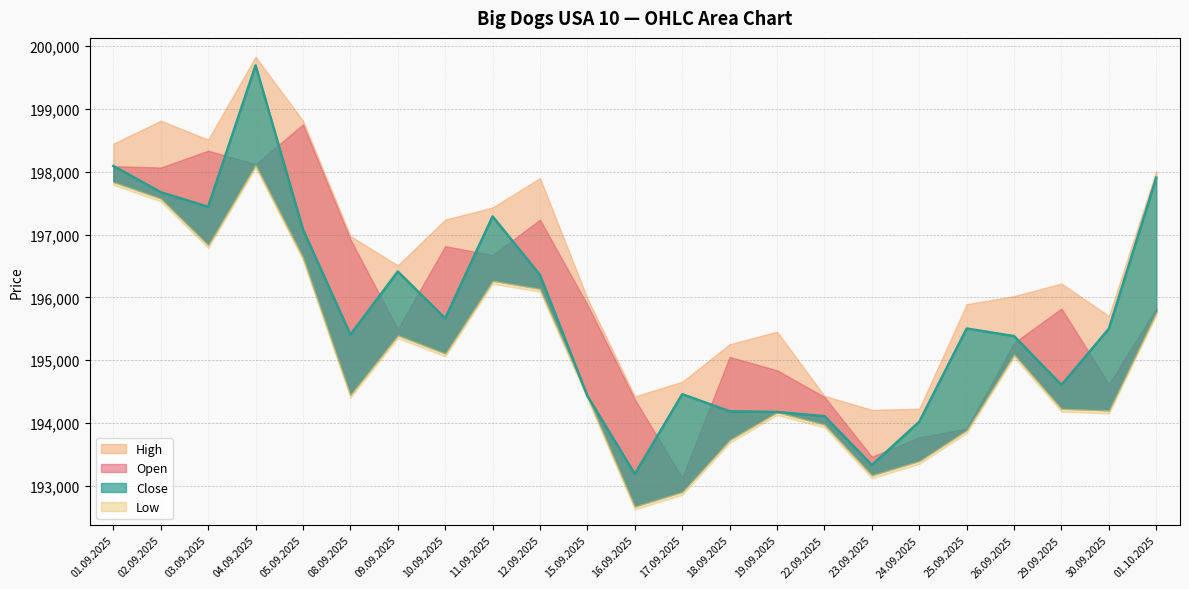

Where is Low nearest to the value 195395?

09.09.2025